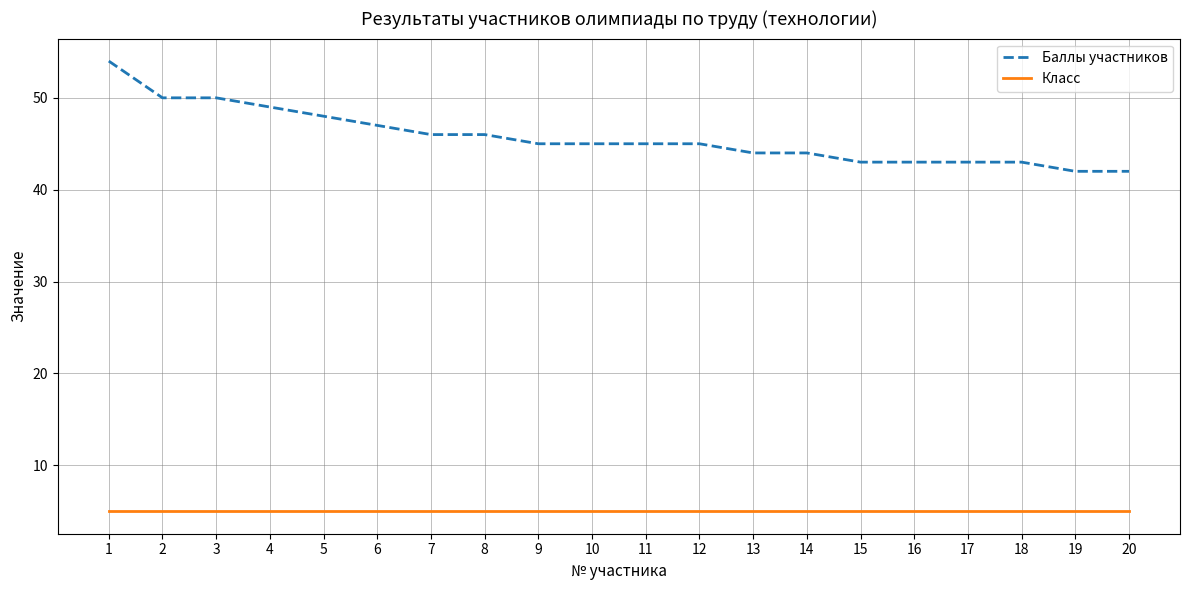

Which series has the largest total across all categories?

Баллы участников